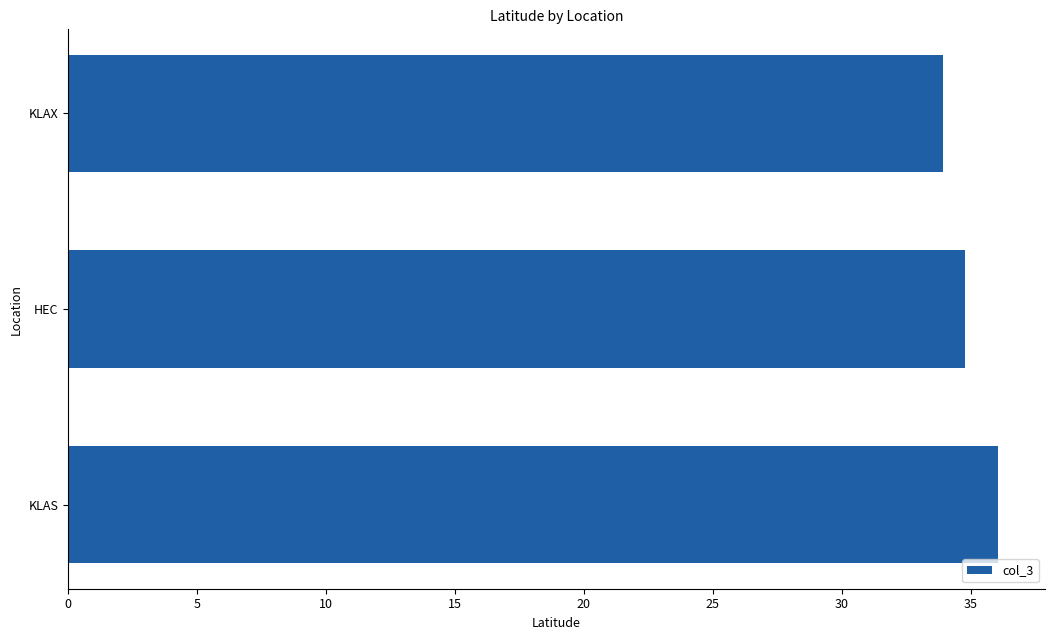

What is the change in value from KLAS to HEC?

-1.3